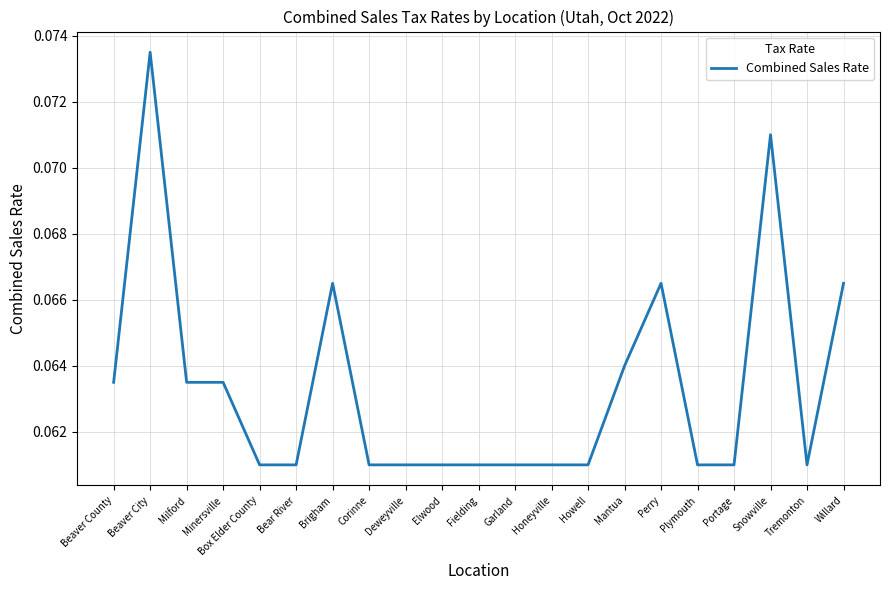

Is it true that the value at Minersville is 0.0?

False